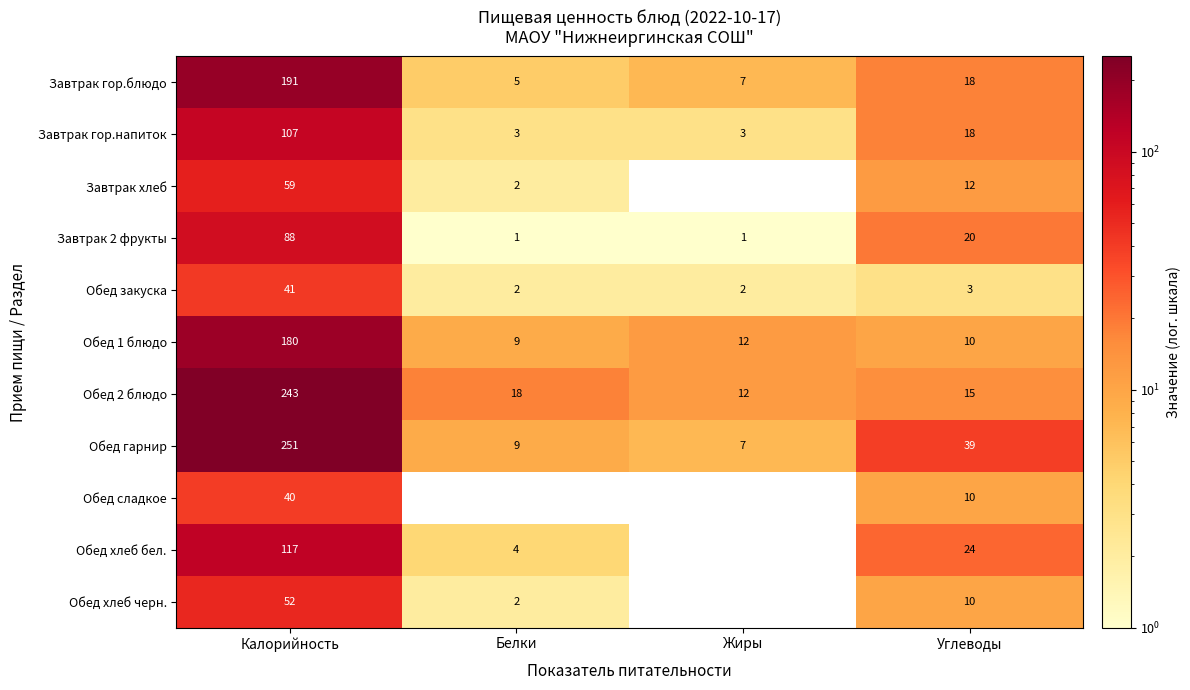

What is the approximate value of Обед гарнир at Белки, to the nearest 5?

10